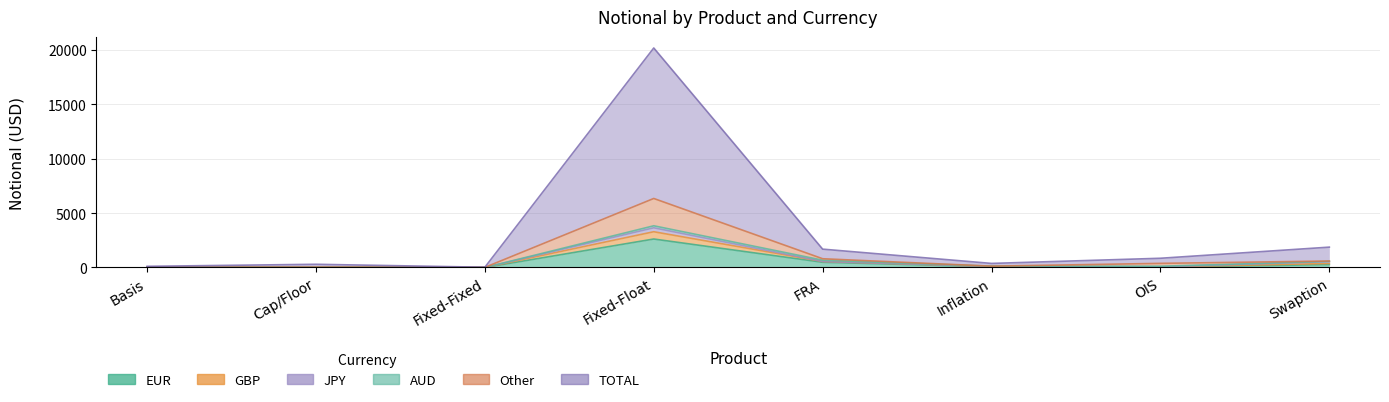

Is it true that TOTAL equals 47 at Basis?

False